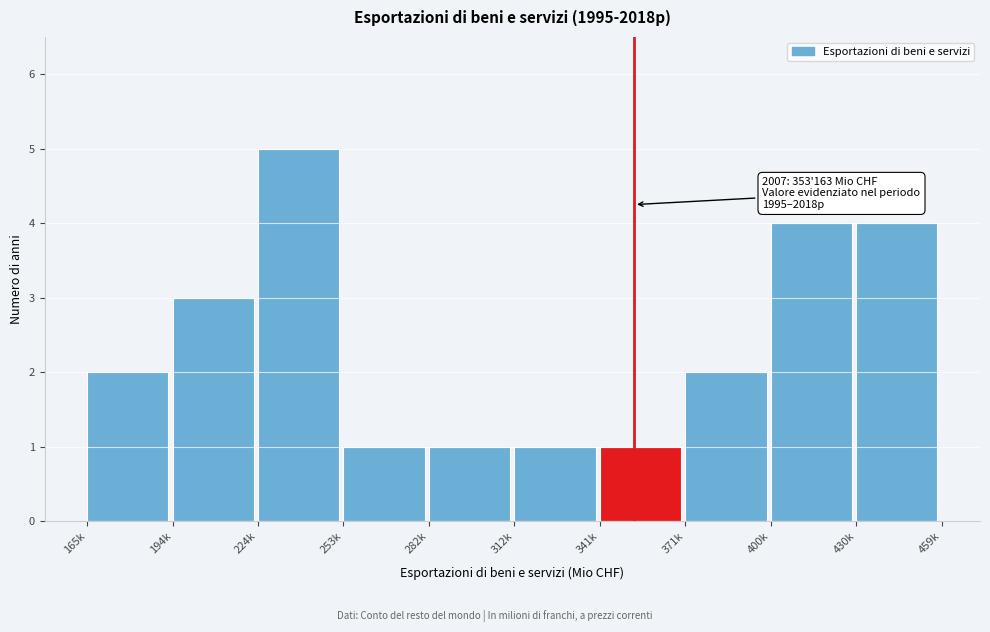

Reading left to right, what are all the values shown in this chart?

165k=2	194k=3	224k=5	253k=1	282k=1	312k=1	341k=1	371k=2	400k=4	430k=4